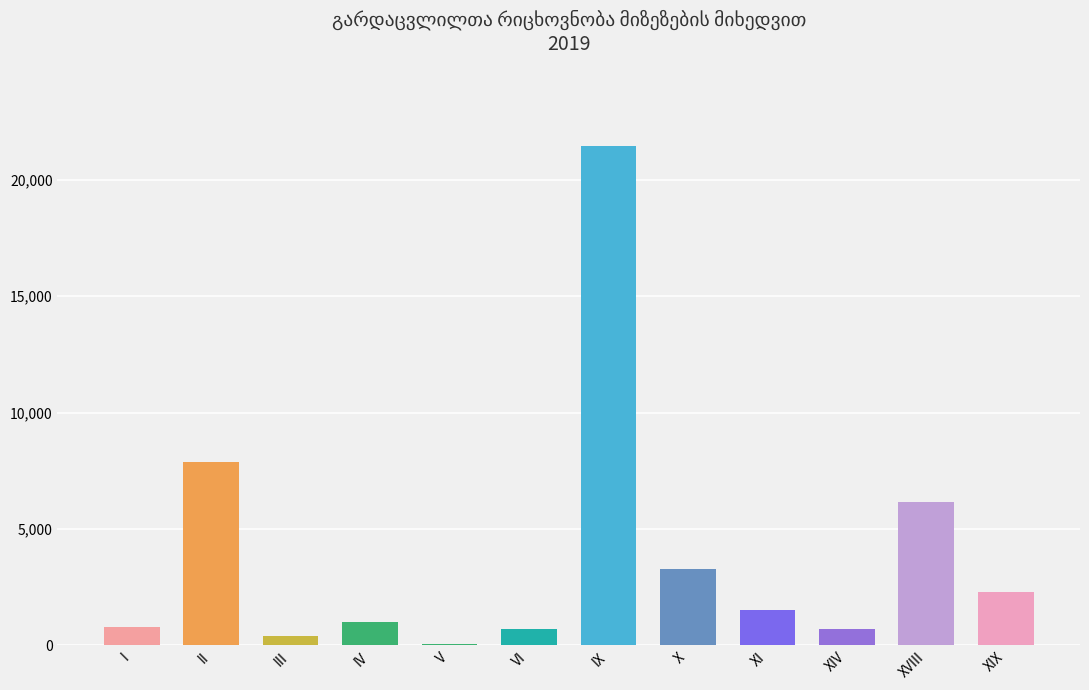

The value at V is 82. True or false?

True